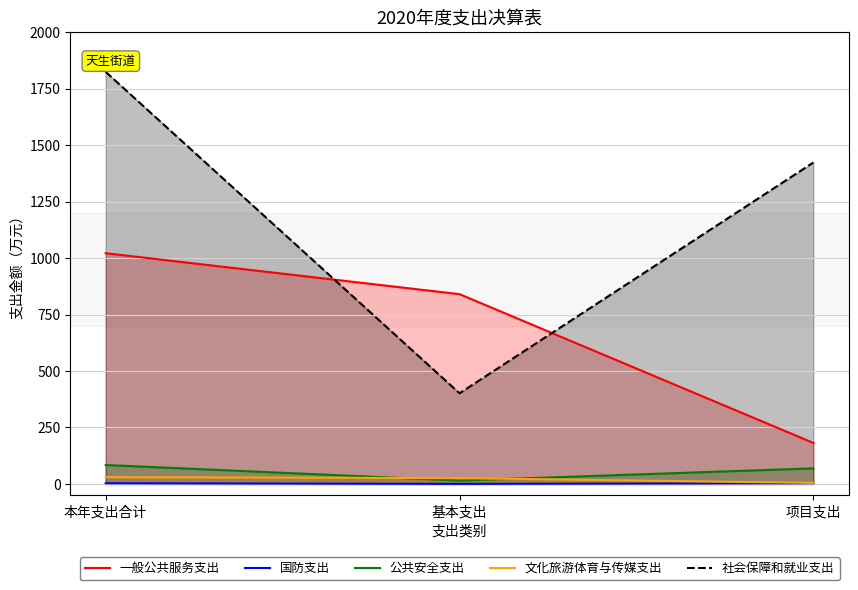

Reading left to right, list all the values displayed in this chart.

一般公共服务支出: 1021.6	840.1	181.4
国防支出: 2.8	0.0	2.8
公共安全支出: 83.6	14.9	68.7
文化旅游体育与传媒支出: 29.9	25.5	4.4
社会保障和就业支出: 1824.4	401.3	1423.1